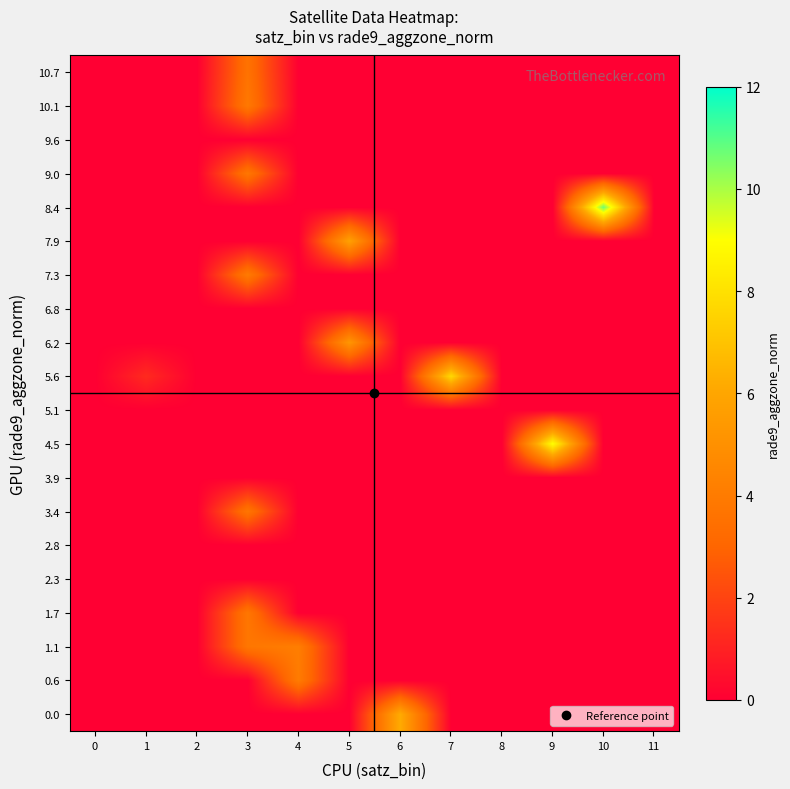

At which category is the sum across all series the highest?

3